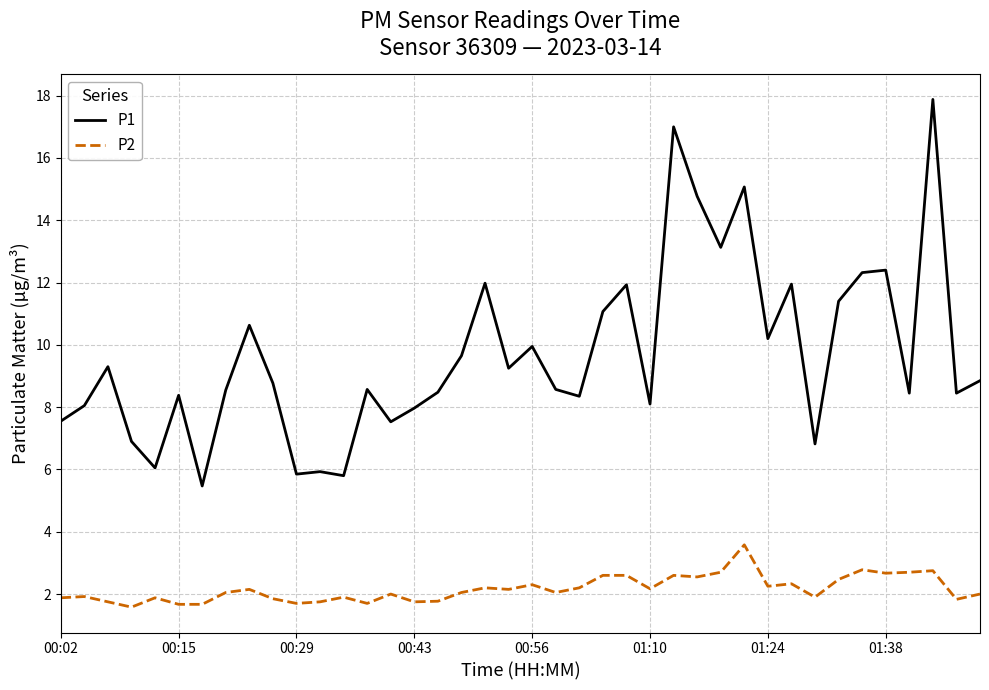

Which series has the largest range (max minus min)?

P1